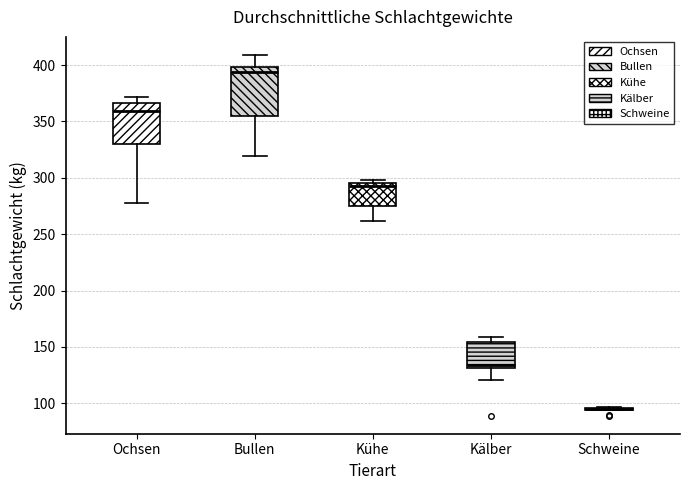

Reading left to right, transcribe this box plot: for each box, give where its median line is, the range the box spans, and where its two whiskers end, as read against the y-axis. The values are not printed on the chart, so give them approximately, as read against the axis.

Ochsen: median 360, box 330 to 365, whiskers 280 to 370
Bullen: median 395, box 355 to 400, whiskers 320 to 410
Kühe: median 295 (just below the box's upper edge), box 275 to 295, whiskers 260 to 300
Kälber: median 135, box 130 to 155, whiskers 120 to 160
Schweine: box collapsed to a line at 95, whiskers 95 to 95